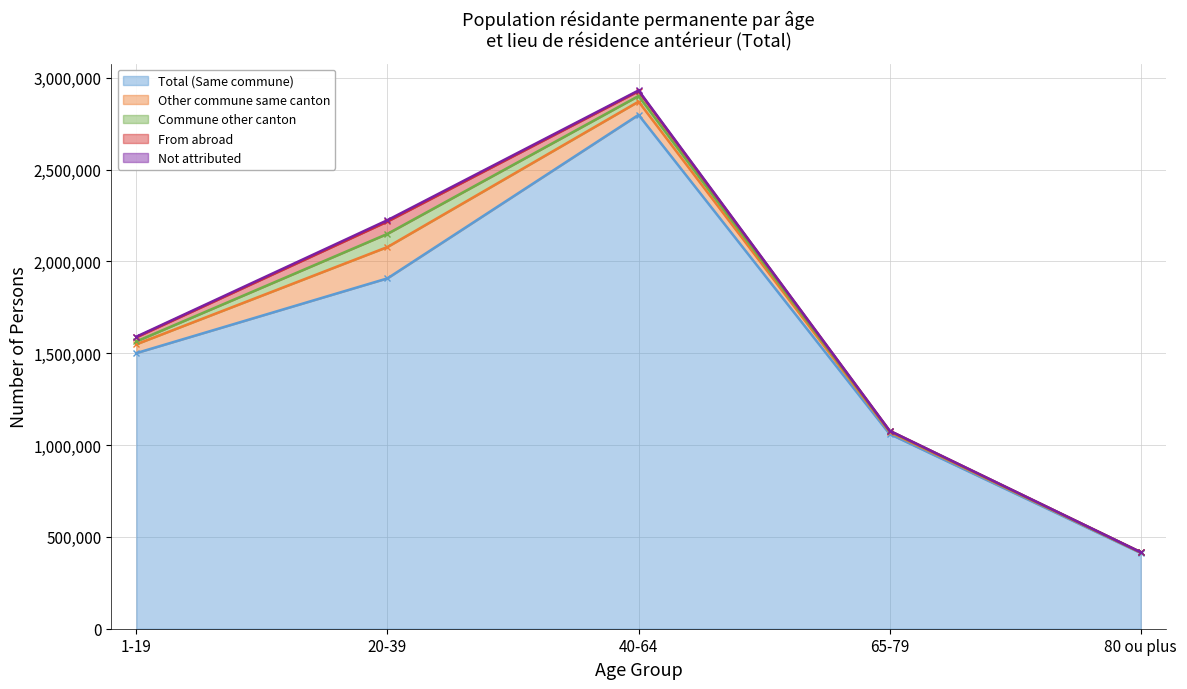

At which label does Total (Same commune) first exceed 1501108?

20-39